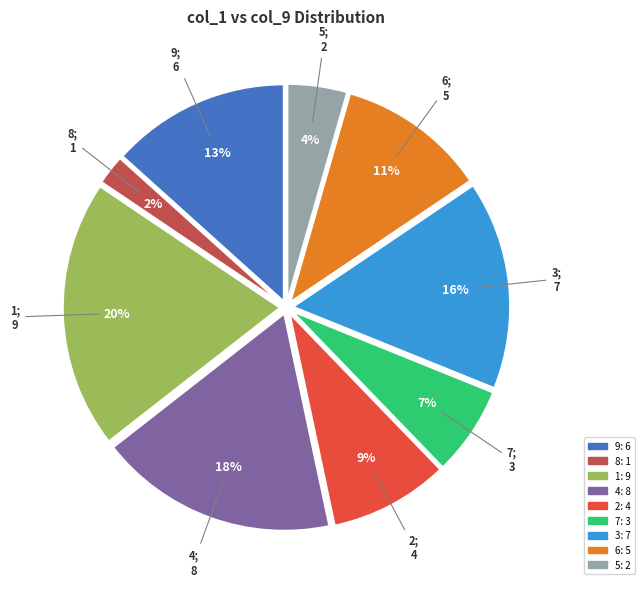

Which category has the biggest portion of the pie?

1